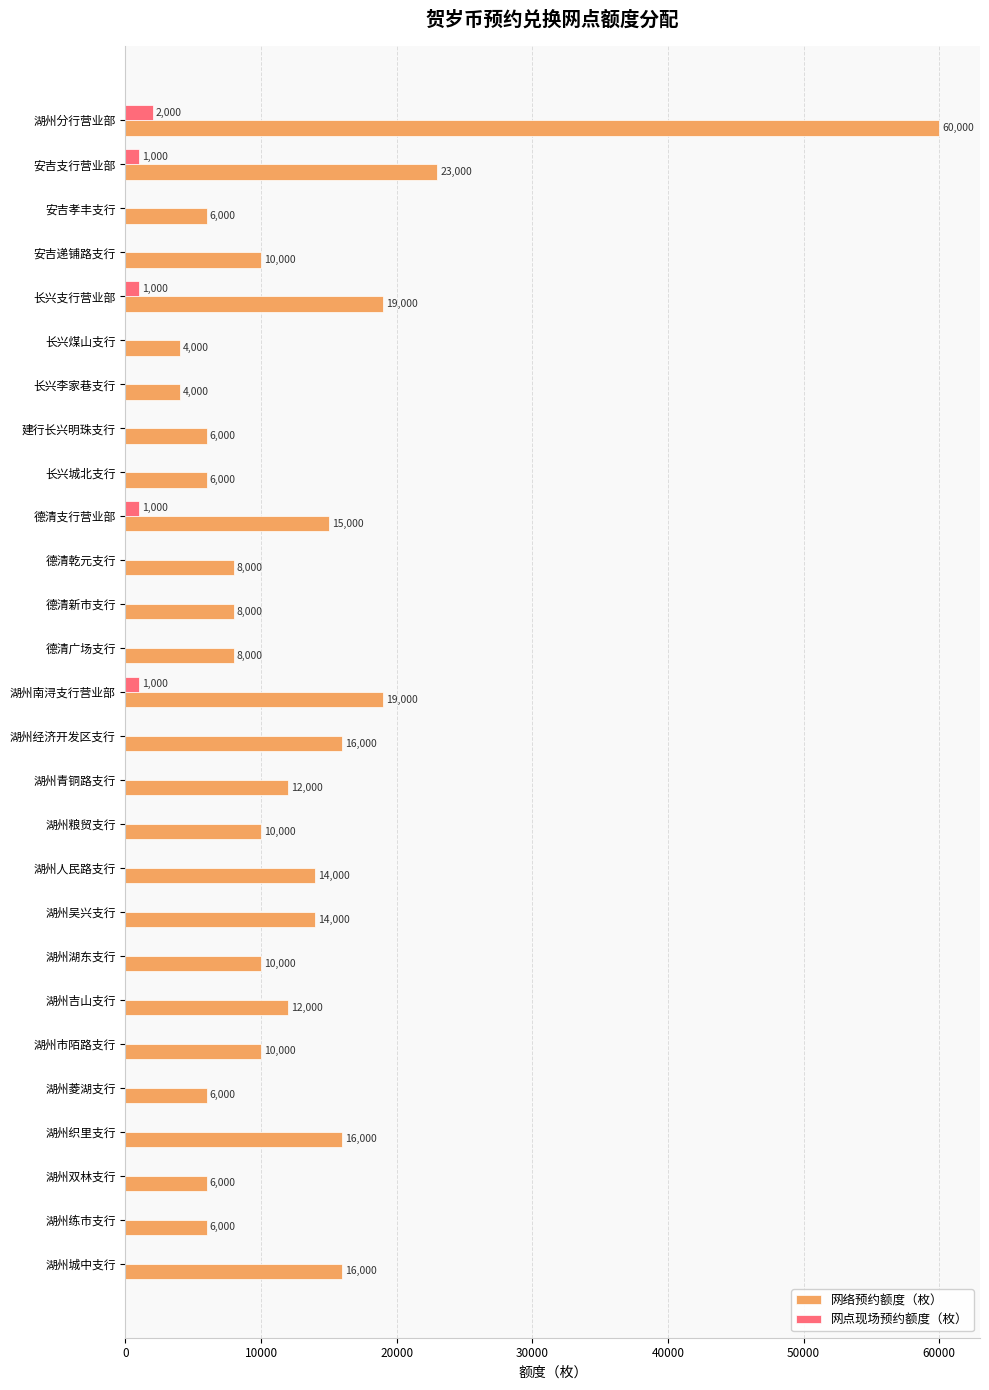

At which label does 网络预约额度（枚） reach its peak?

湖州分行营业部